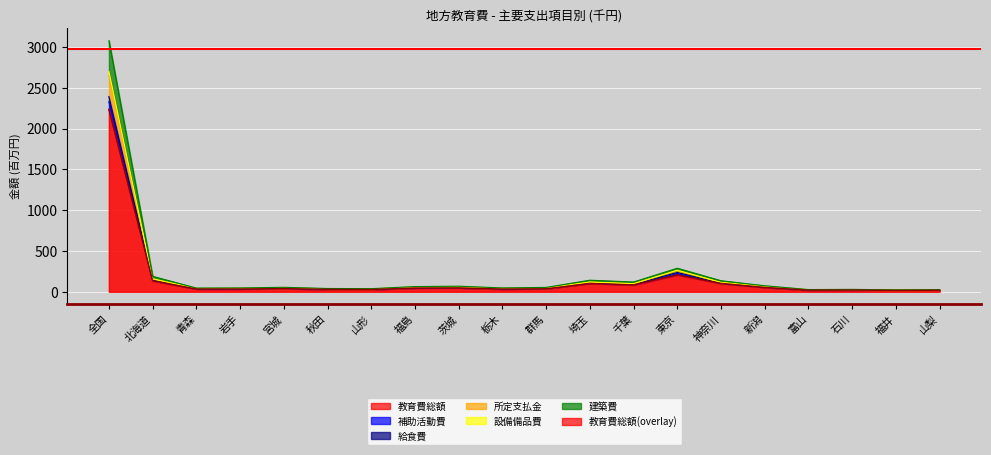

The 教育費総額 series shows 206.5 at 東京. True or false?

True